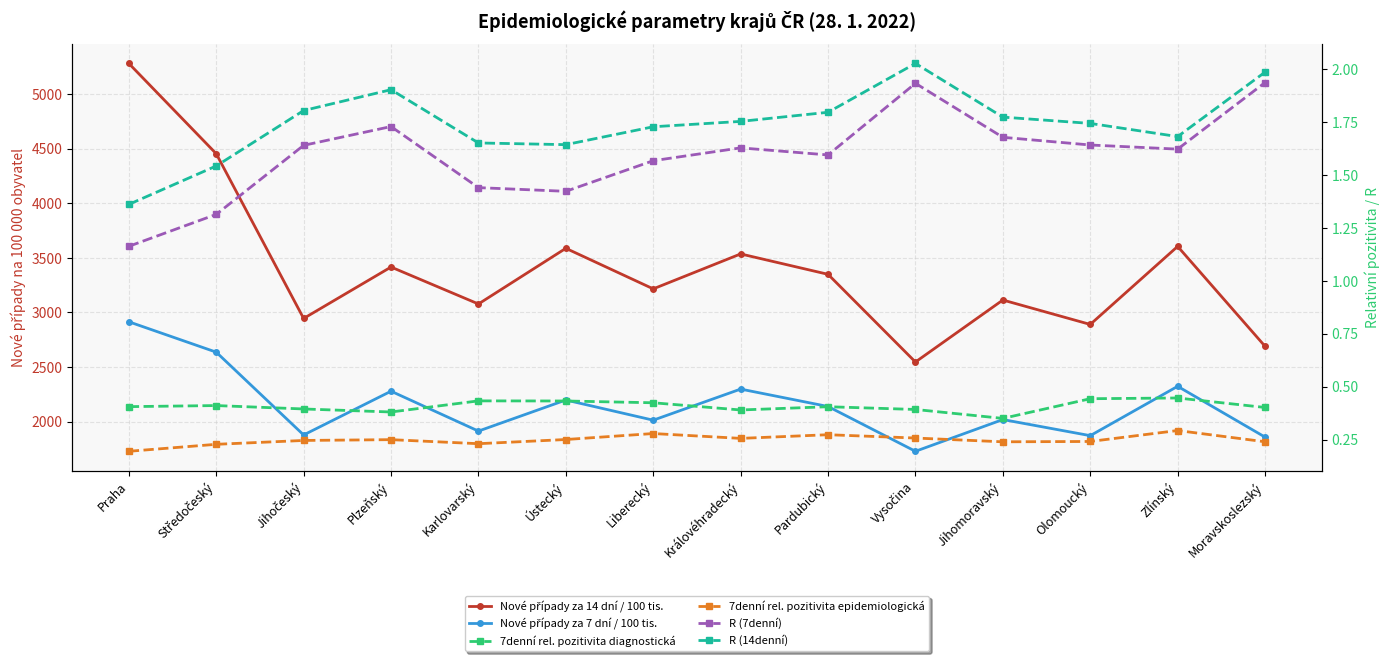

What is the label of the 13th point from the left?

Zlínský